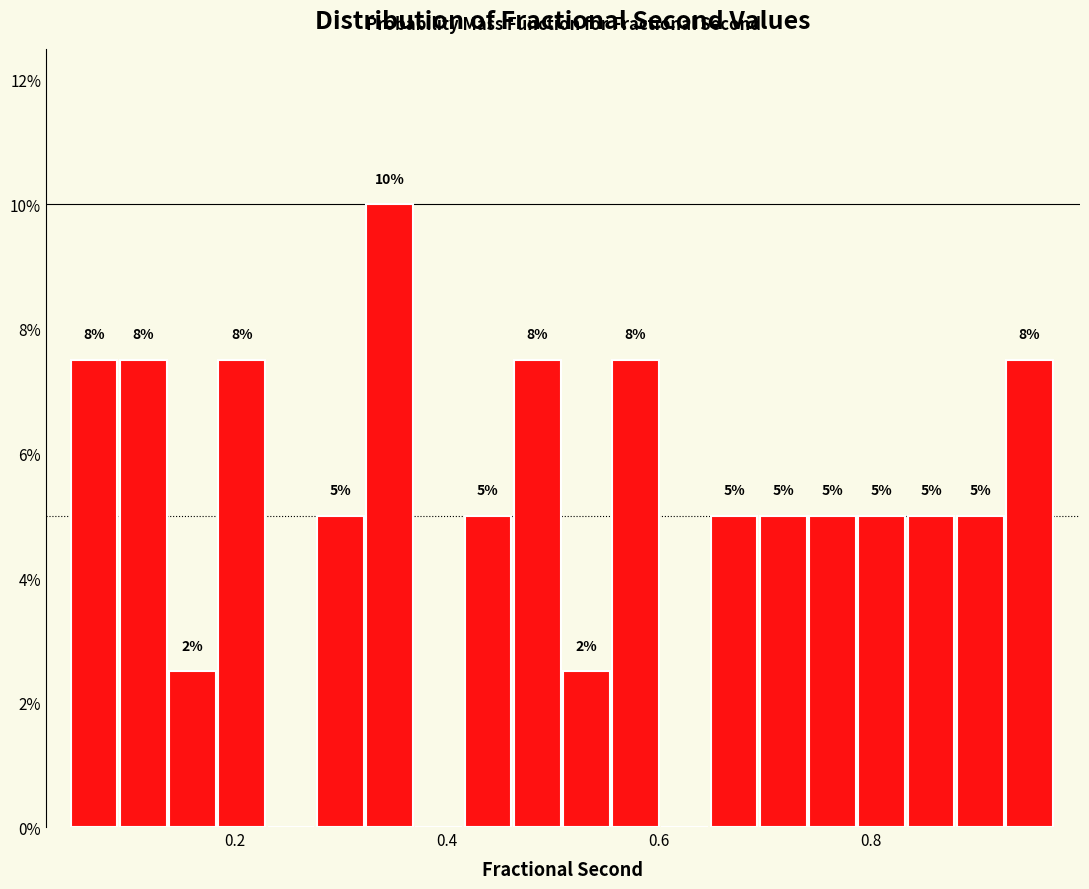

Around what value on the x-axis is the tallest bar? Give the approximate position of its centre, as read against the axis.

0.34